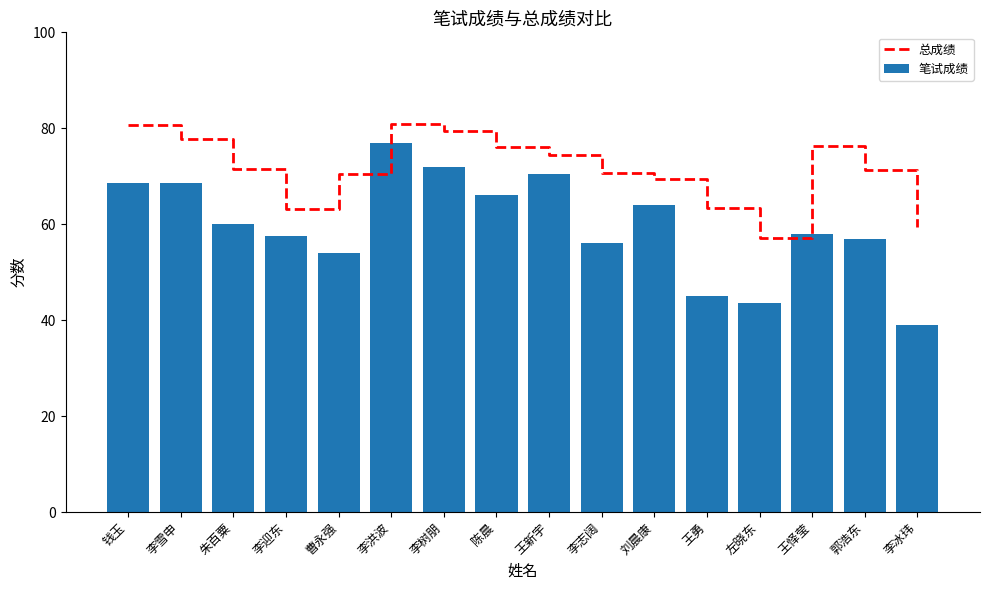

Which series has the largest range (max minus min)?

笔试成绩